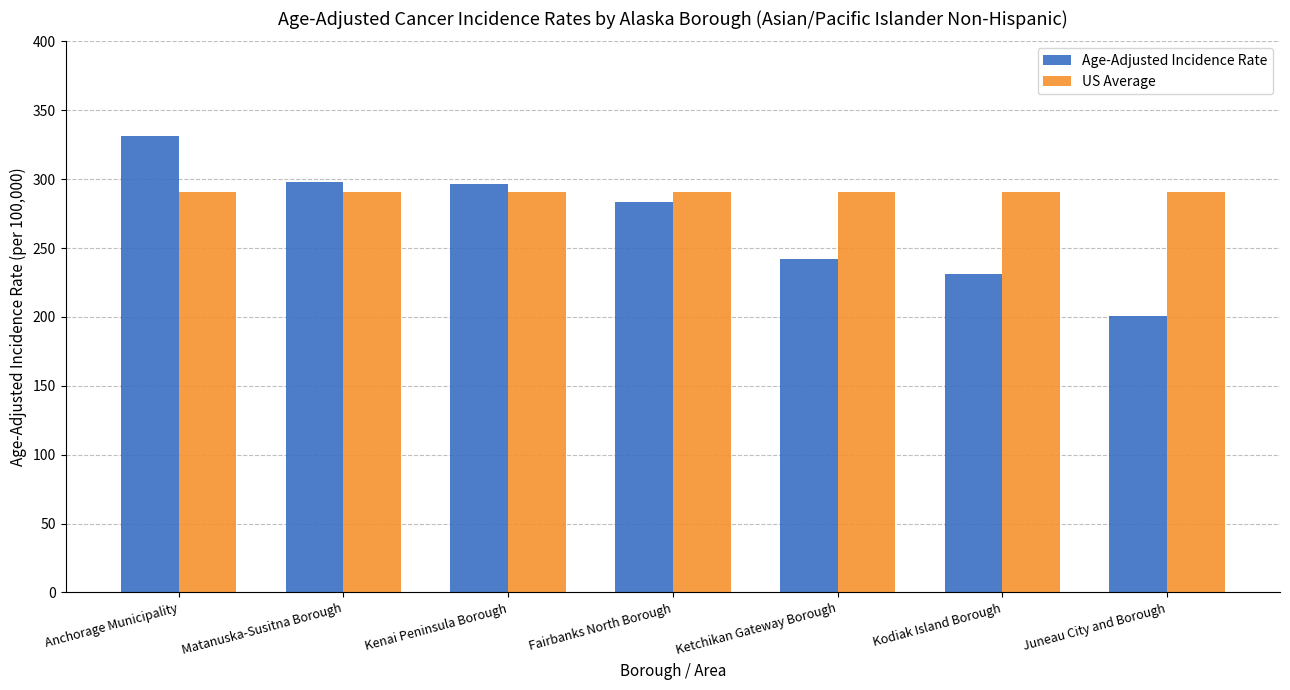

What is the value of the US Average bar at the 6th from the left?

290.3